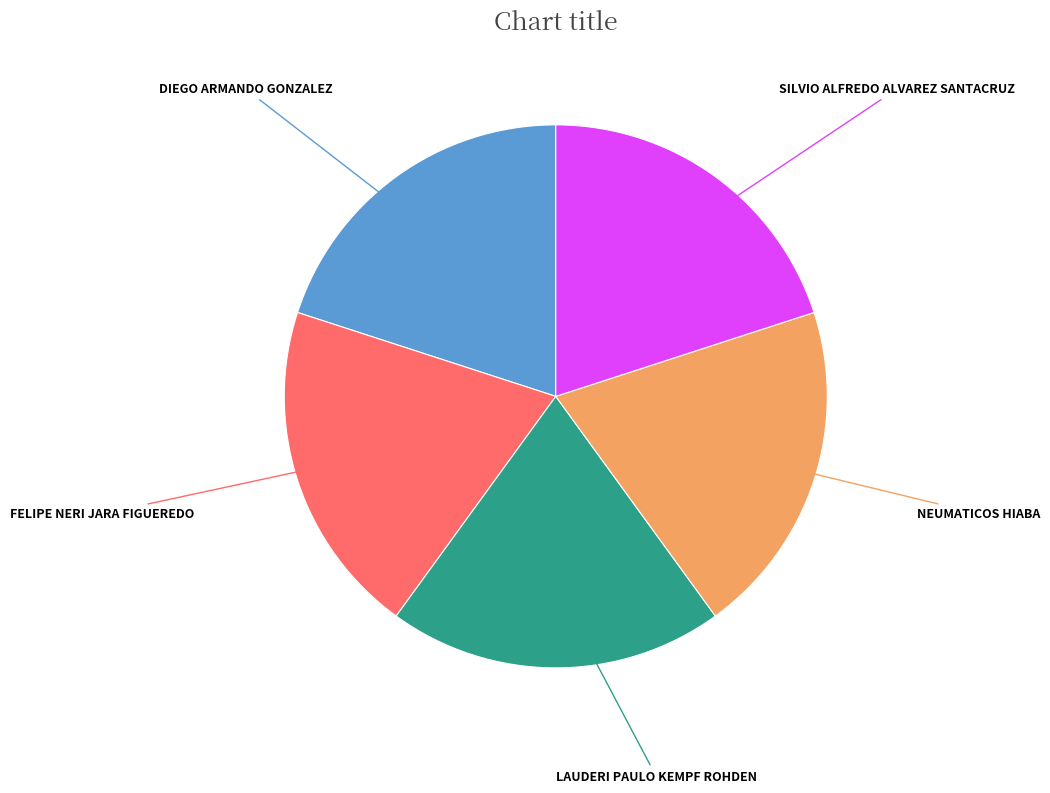

Is there a majority slice in this chart?

No